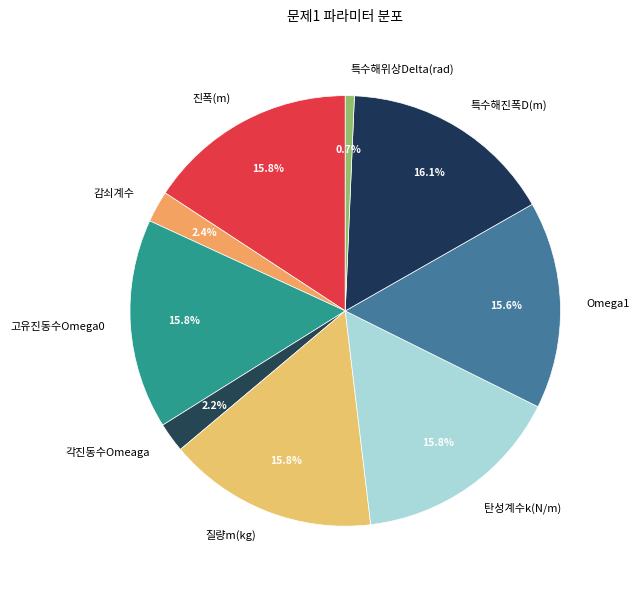

Which slice is the smallest?

특수해위상Delta(rad)